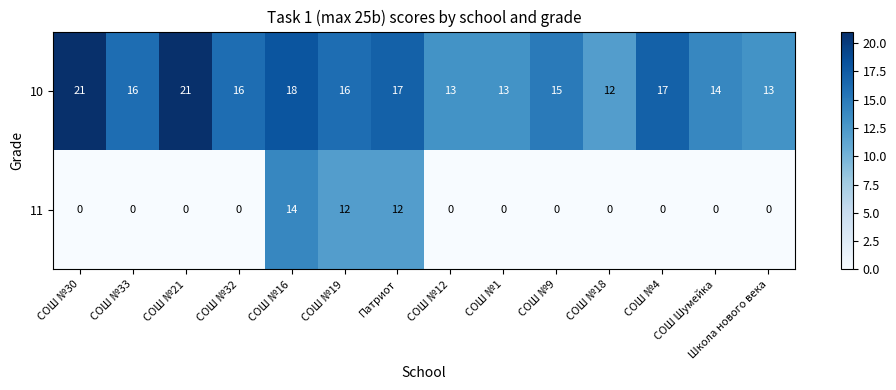

The 10 series shows 18 at СОШ №16. True or false?

True